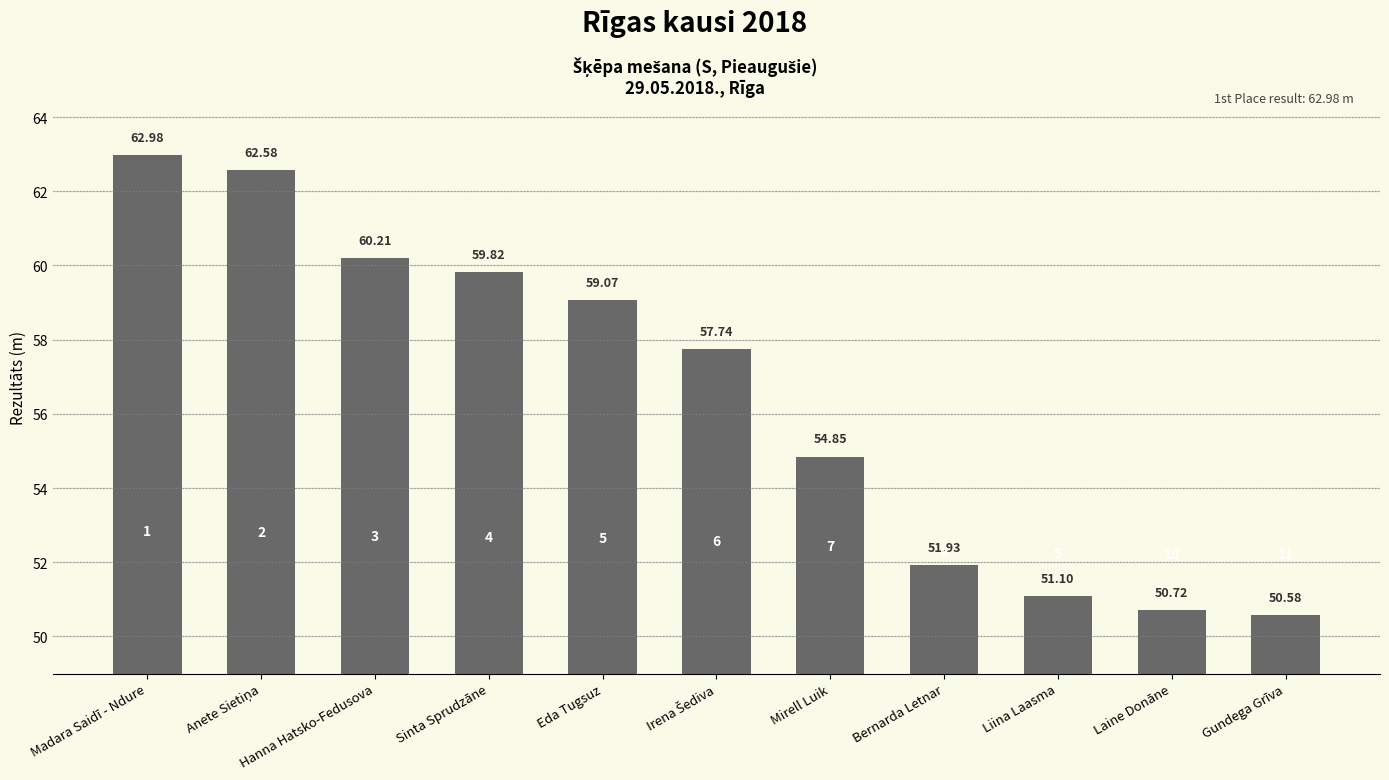

Is it true that the value at Gundega Grīva is 50.6?

True